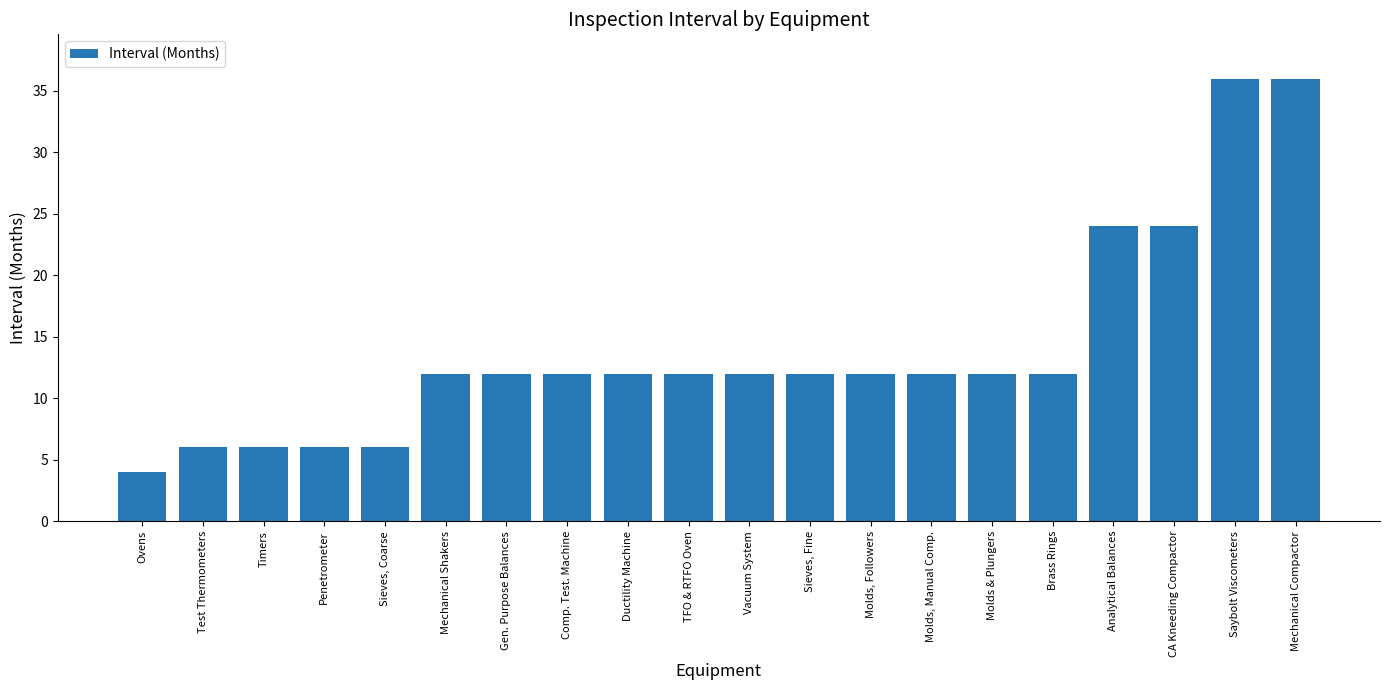

What is the smallest value displayed?

4